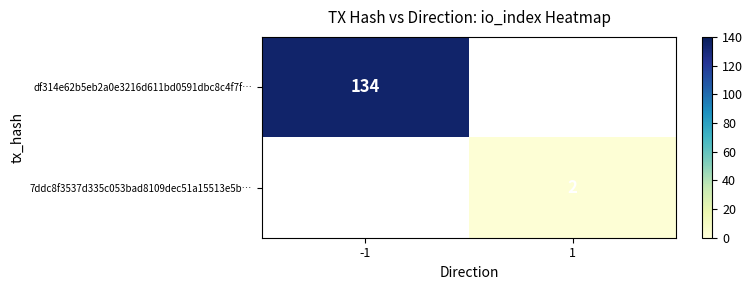

True or false: df314e62b5eb2a0e3216d611bd0591dbc8c4f7f… has a value of 49 at -1.

False